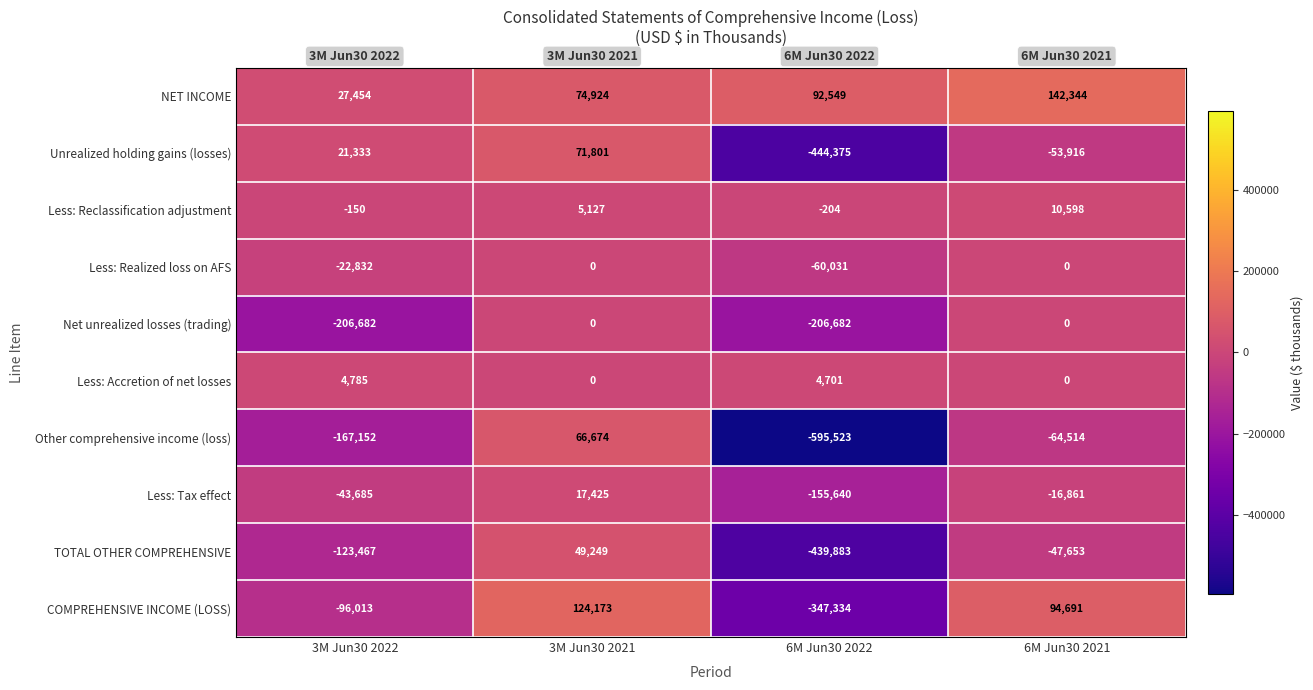

Which series changed the most between 3M Jun30 2021 and 6M Jun30 2021?

Other comprehensive income (loss)